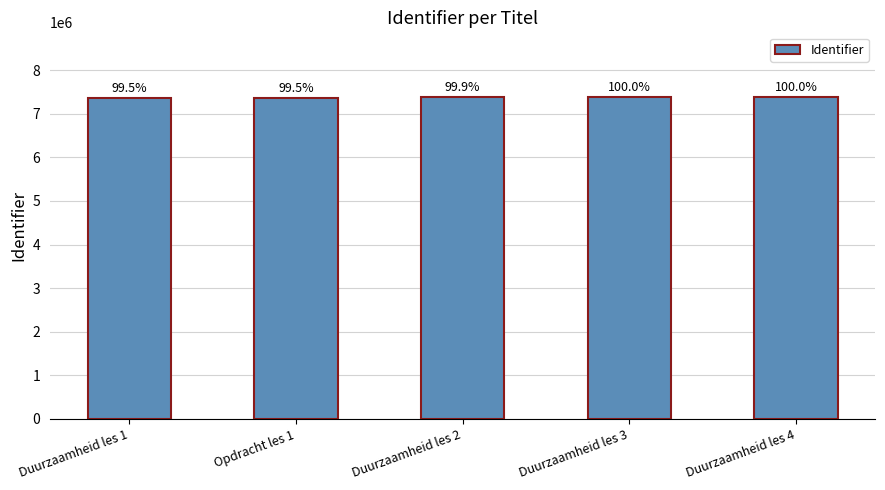

The chart shows a value of 7389286 at Duurzaamheid les 4. True or false?

True